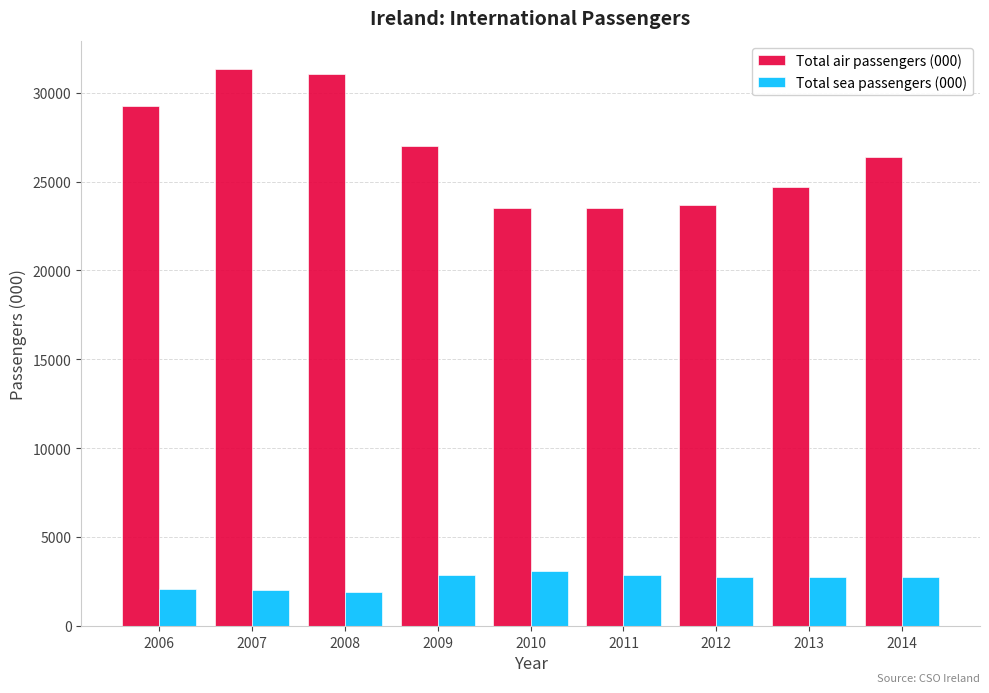

Which category has the highest value across all series?

2007